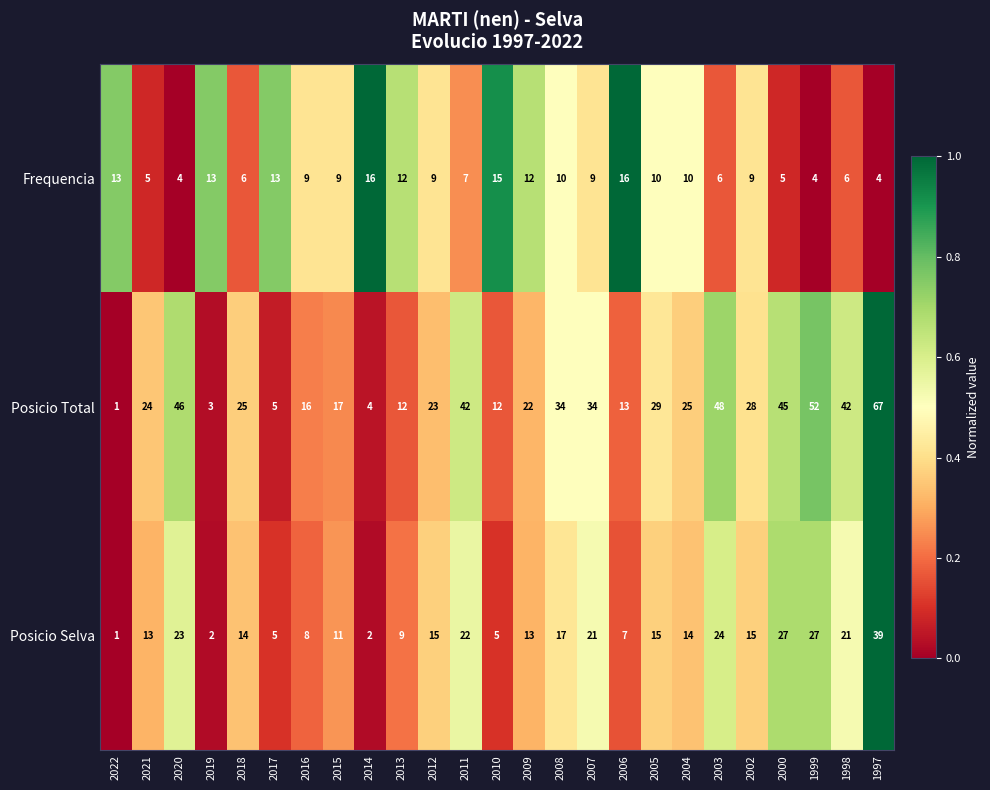

The Posicio Total series shows 18 at 2008. True or false?

False